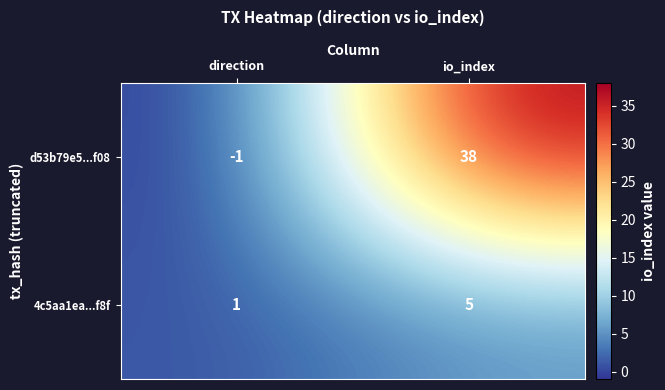

At which category is the sum across all series the highest?

io_index